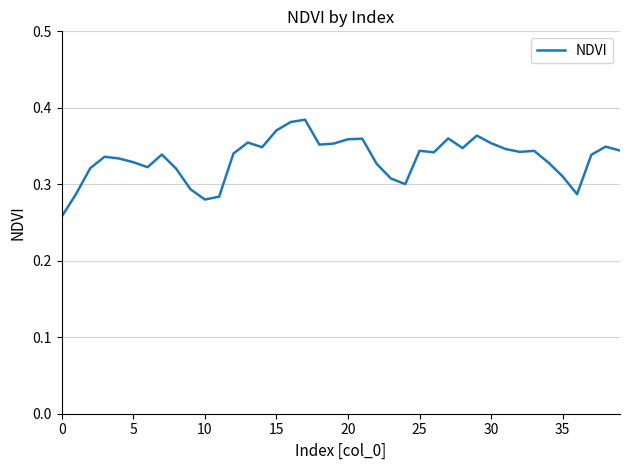

What is the minimum value shown in the chart?

0.3